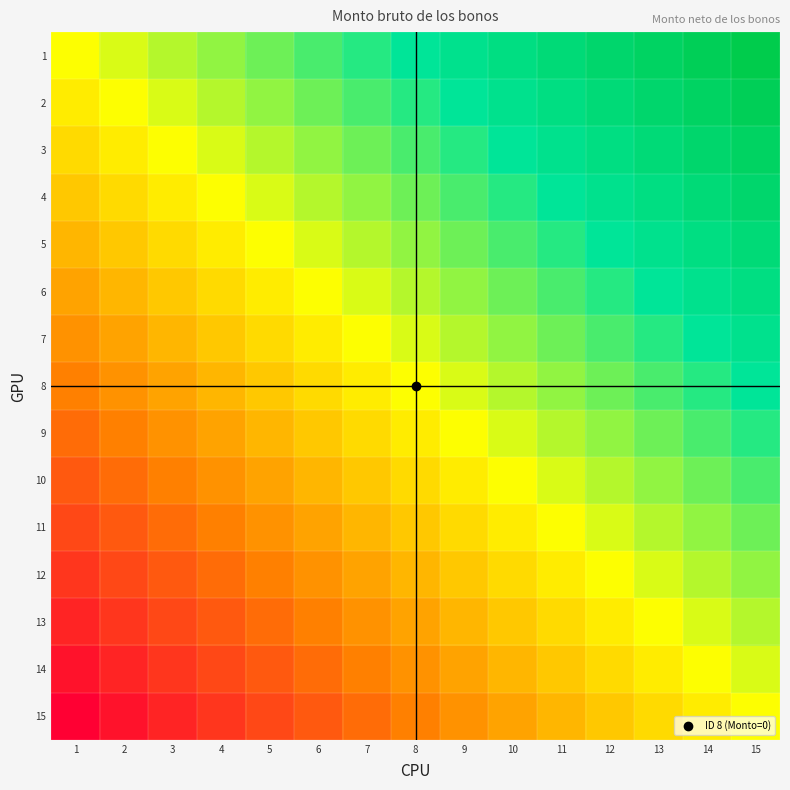

Between 2 and 11, which is larger?

11